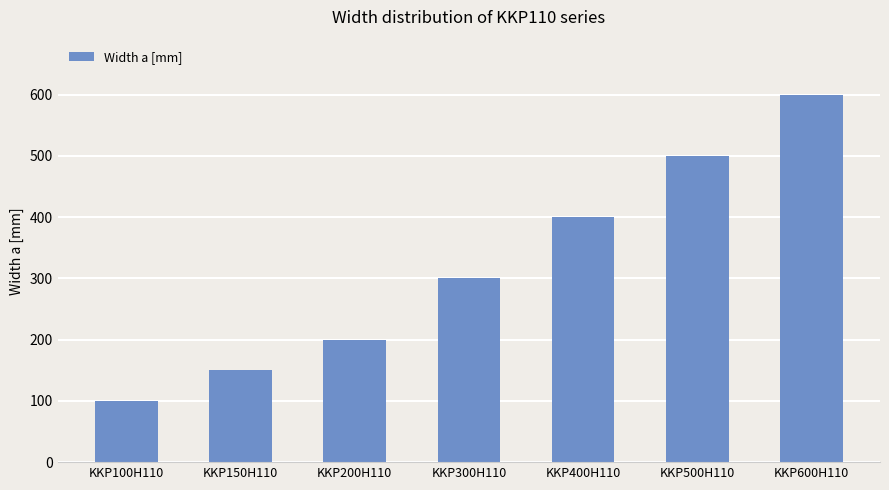

How many data points does each series have?

7